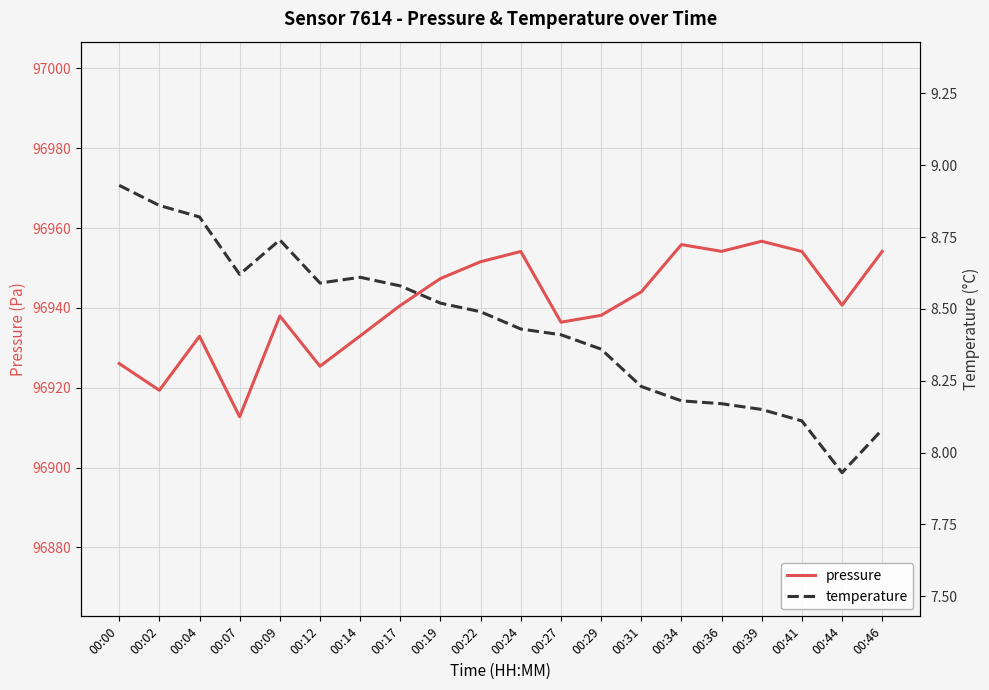

How many data points does each series have?

20